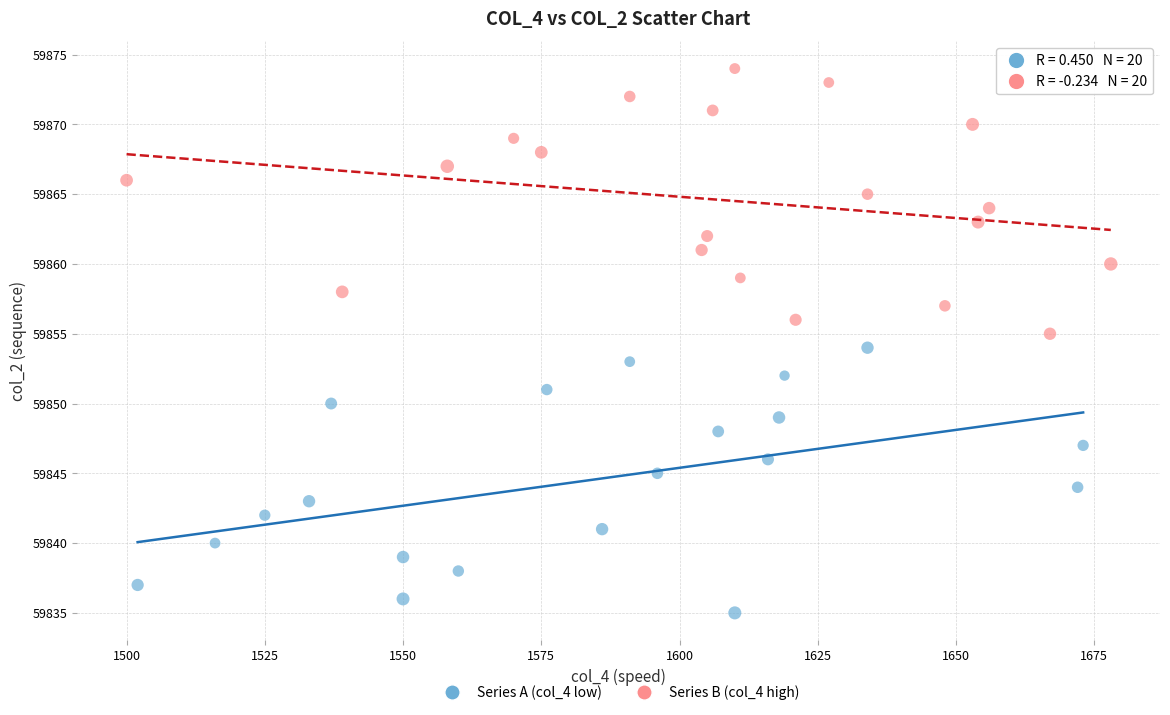

Which series contains the highest Y value?

Series B (col_4 high)